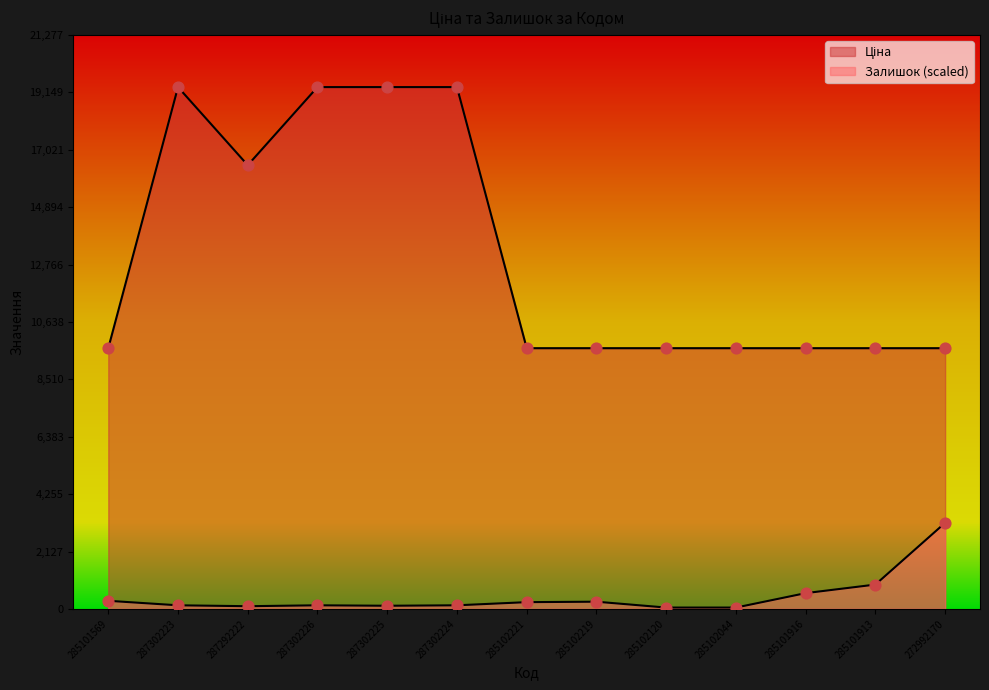

Which series has the widest spread of Y values?

Ціна